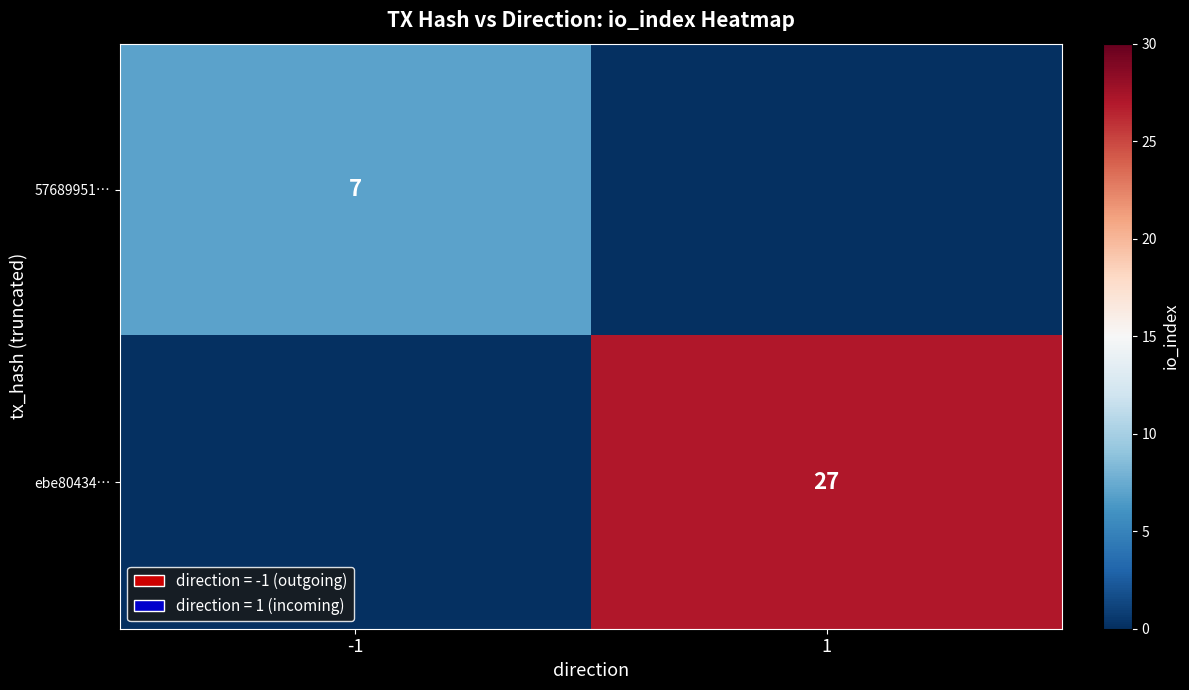

The ebe80434… series shows 11 at 1. True or false?

False